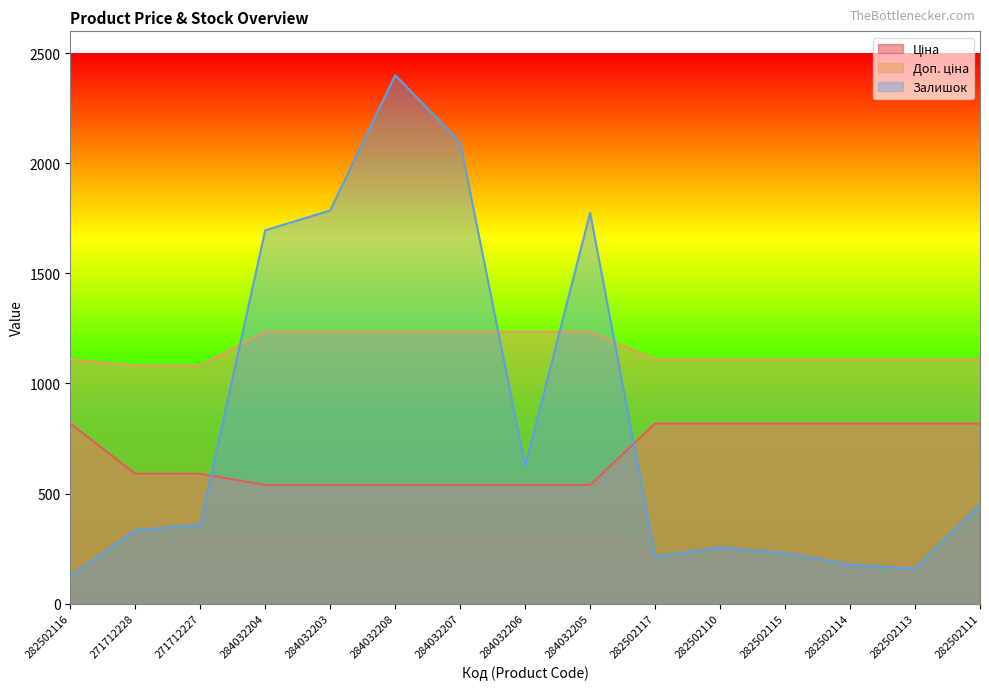

Count the number of data series in this chart.

3